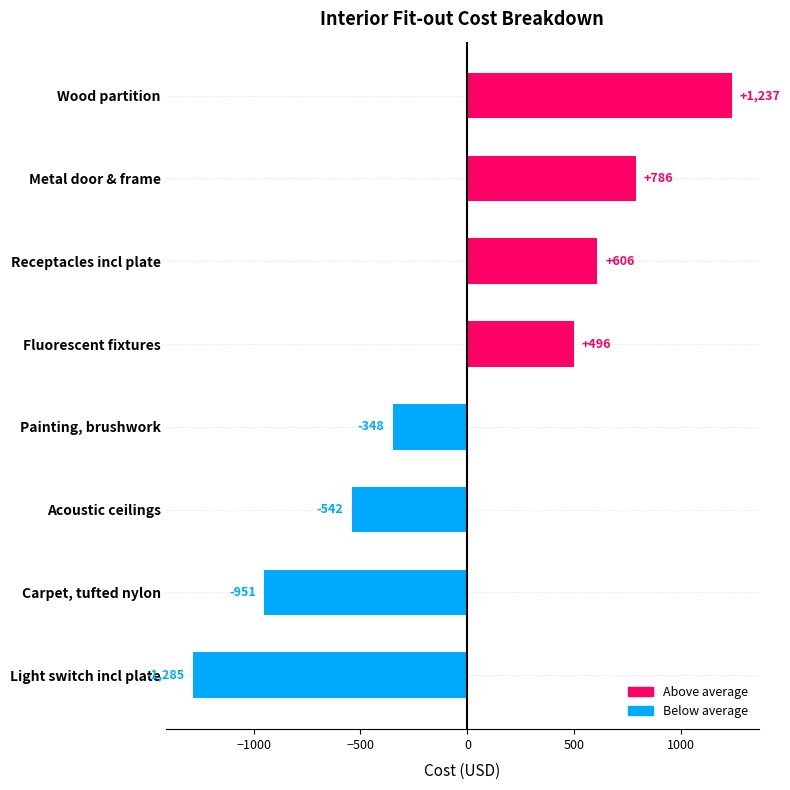

The chart shows a value of -576.1 at Carpet, tufted nylon. True or false?

False